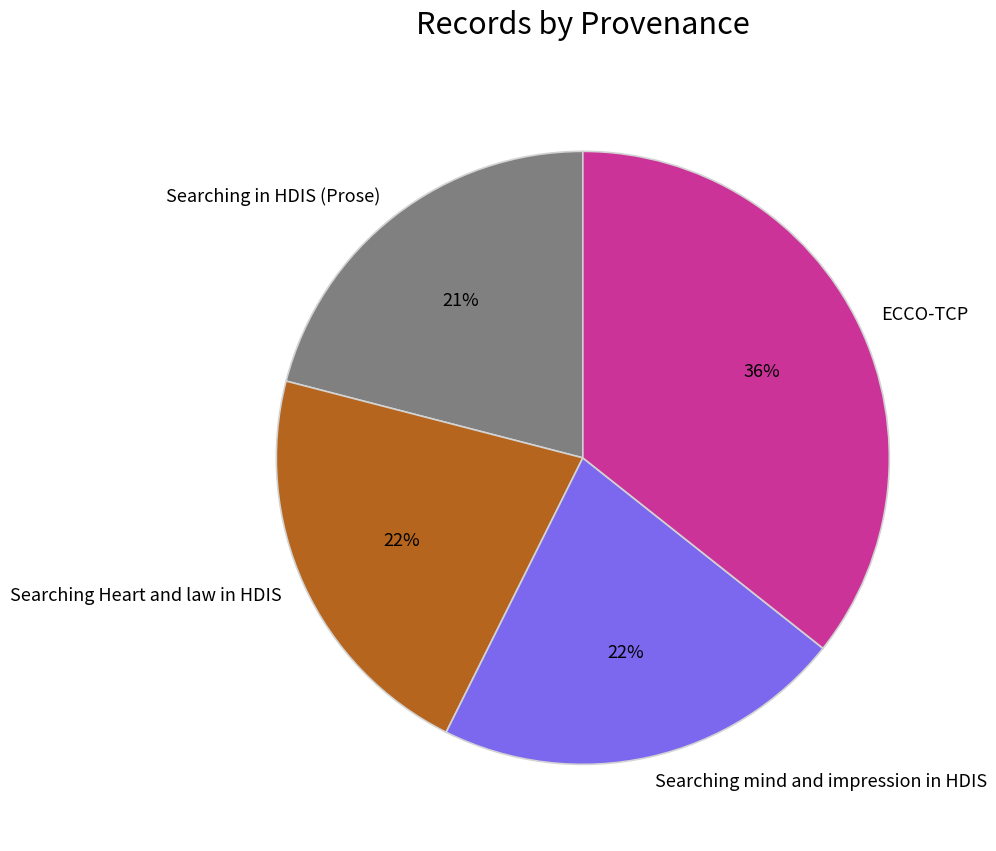

What percentage is the Searching in HDIS (Prose) slice, to the nearest percent?

21%